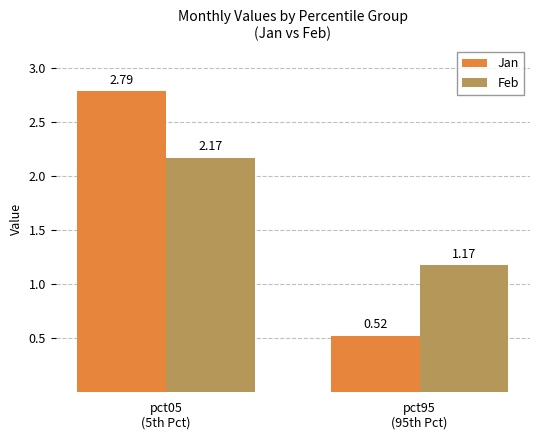

How many values in the Jan series are below 2?

1